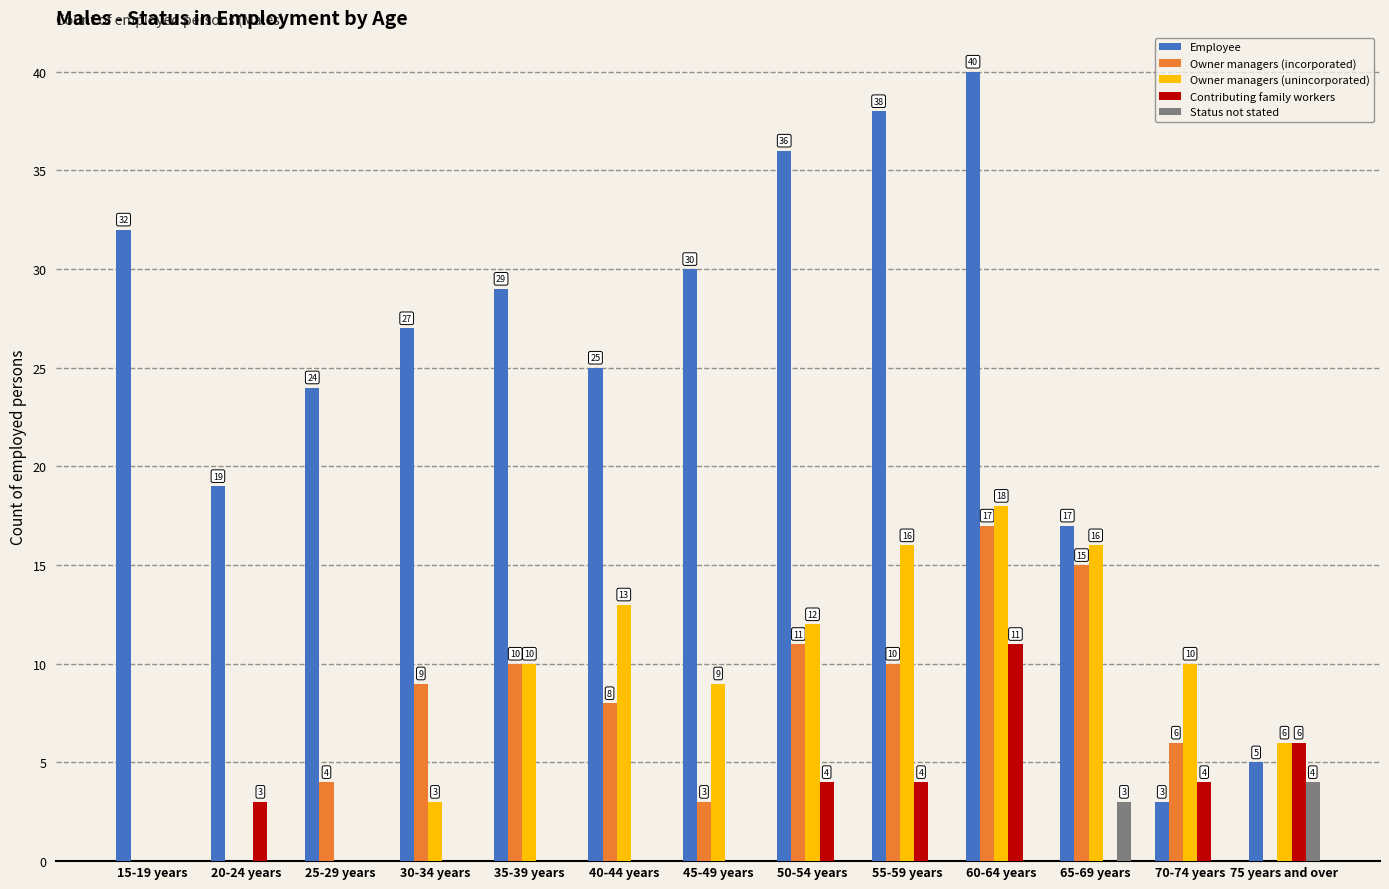

At which label does Employee first exceed 27?

15-19 years